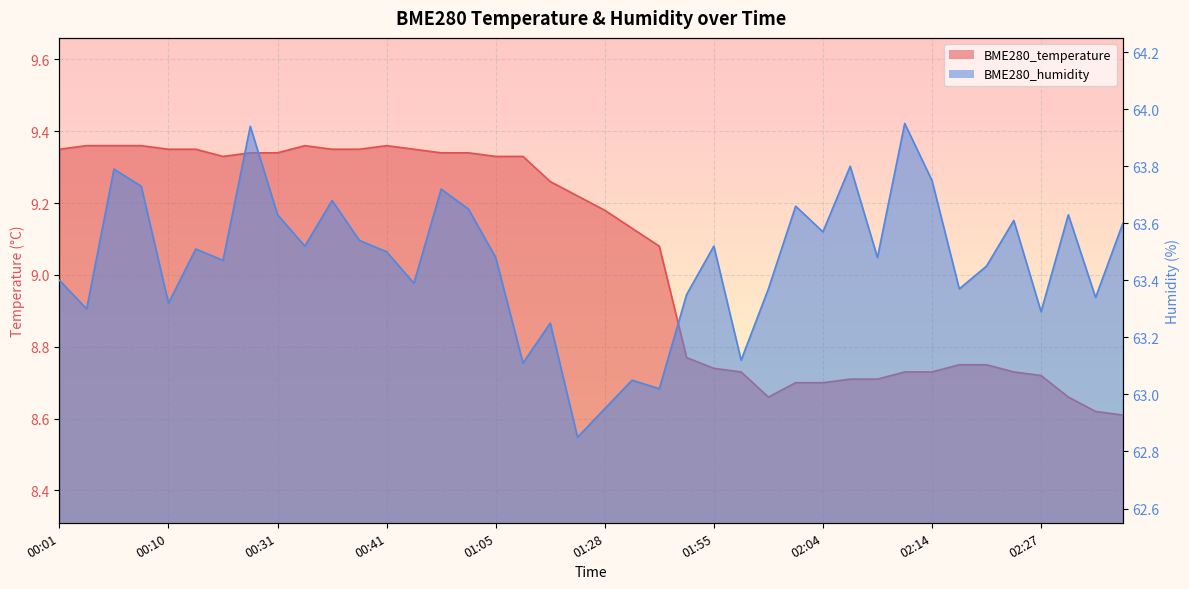

At which label does BME280_temperature first exceed 9?

00:01